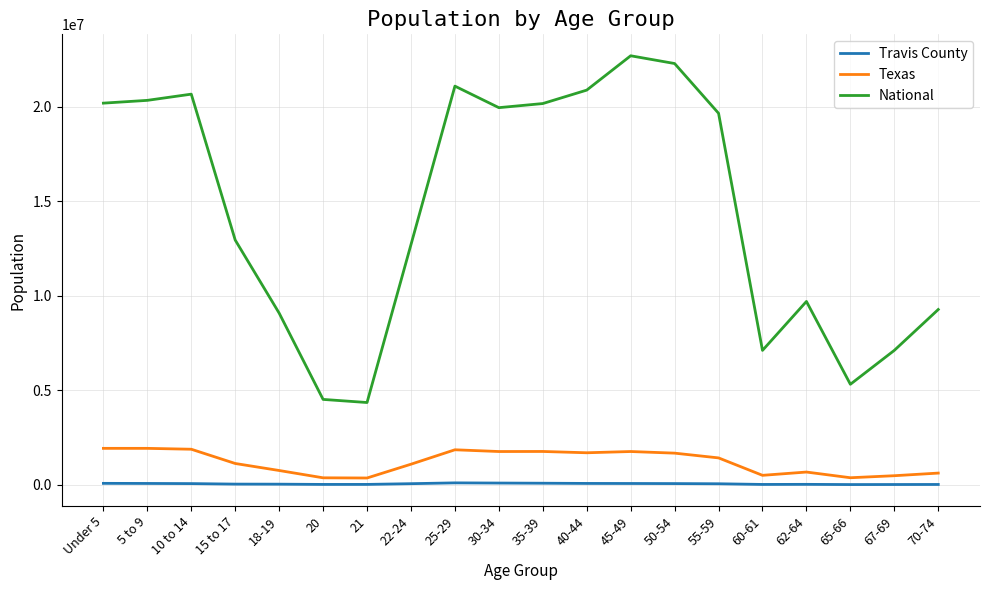

List the series in order of their peak value, lowest first.

Travis County, Texas, National